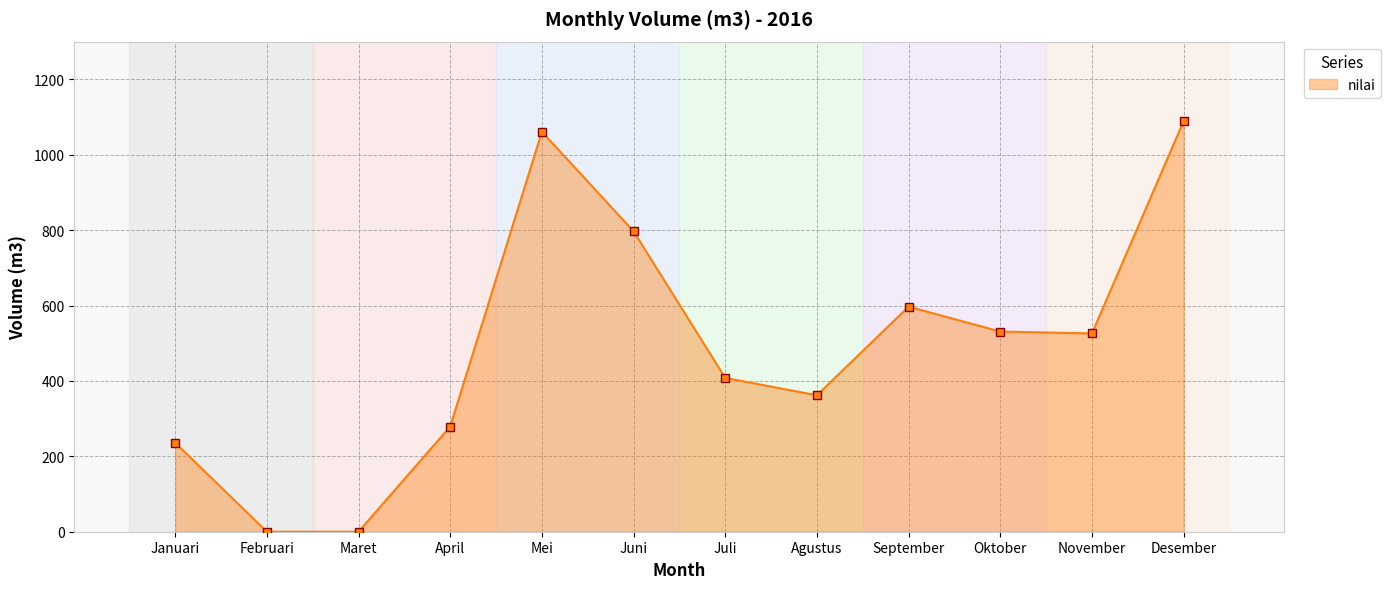

What is the sum of the values at Maret and Mei?

1061